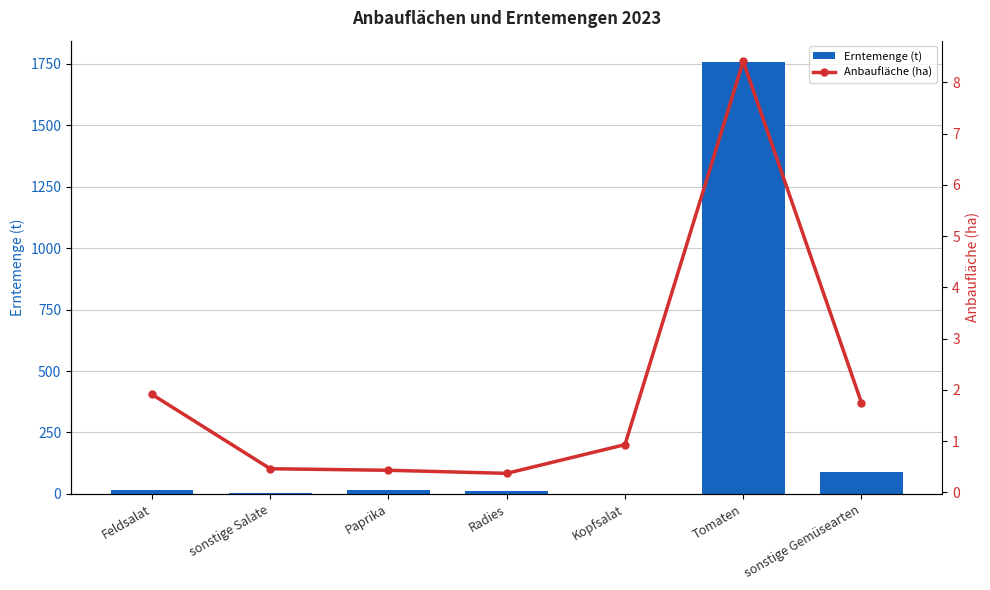

What are all the series names shown in the legend?

Erntemenge (t), Anbaufläche (ha)